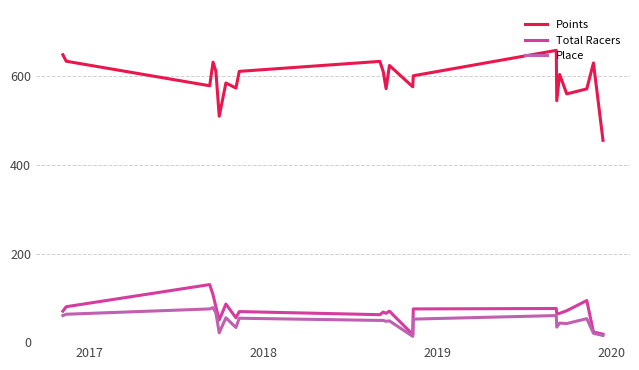

What is the highest value of the Points series?

658.8